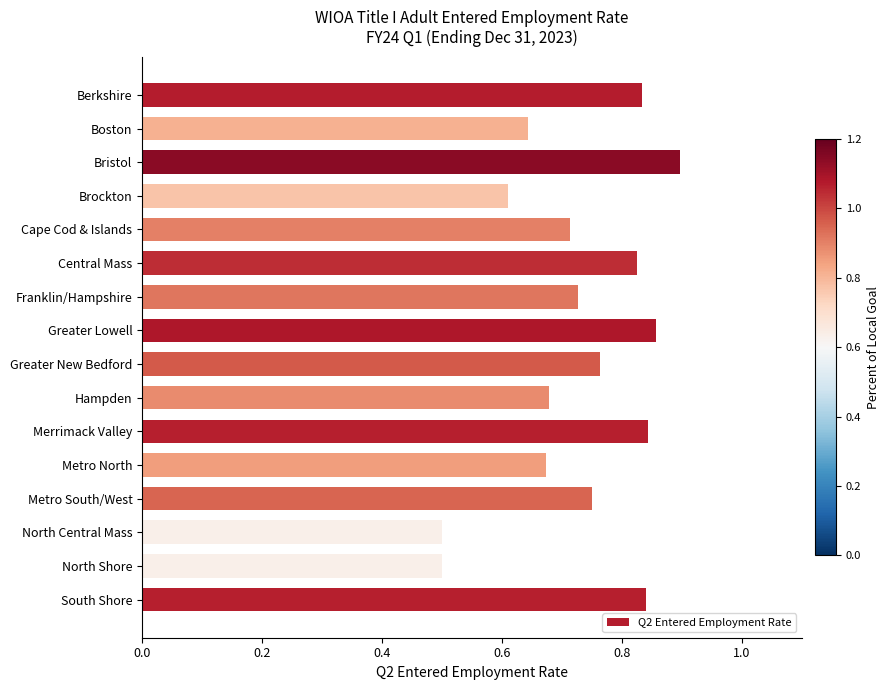

What position from the top is Berkshire?

1